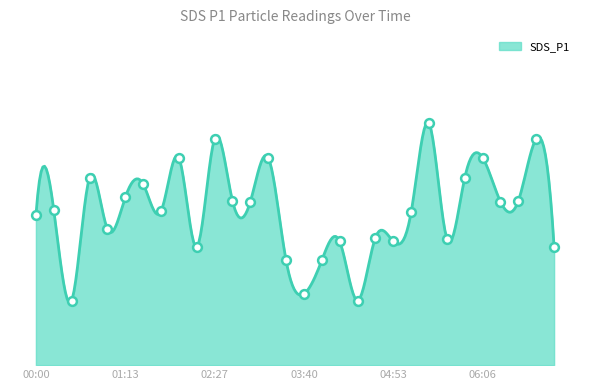

What is the change in value from 02:27 to 05:22?

+0.4